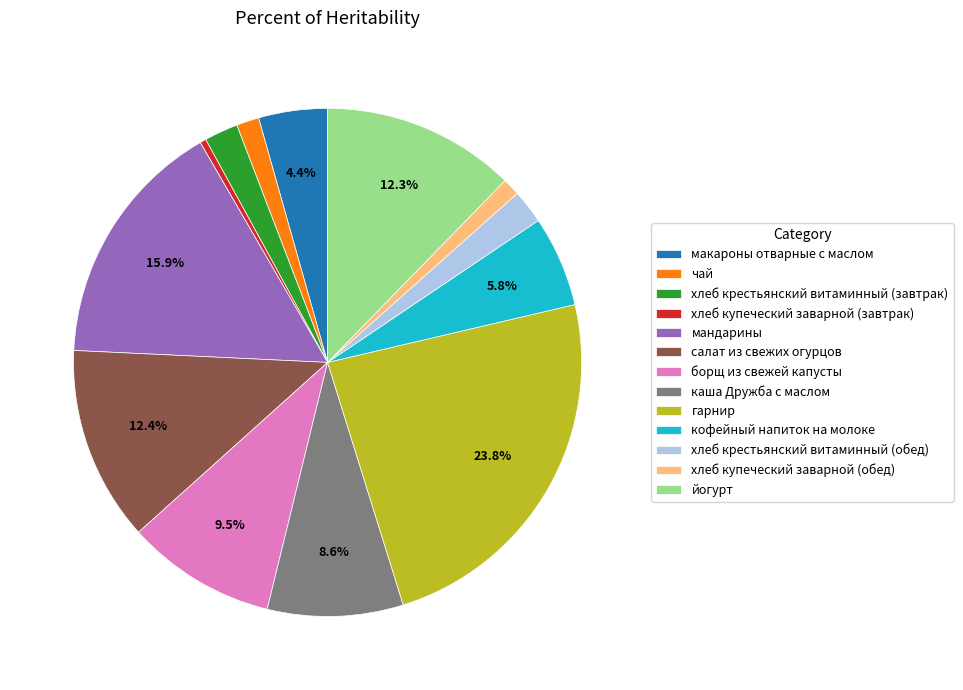

Which slice is the largest?

гарнир